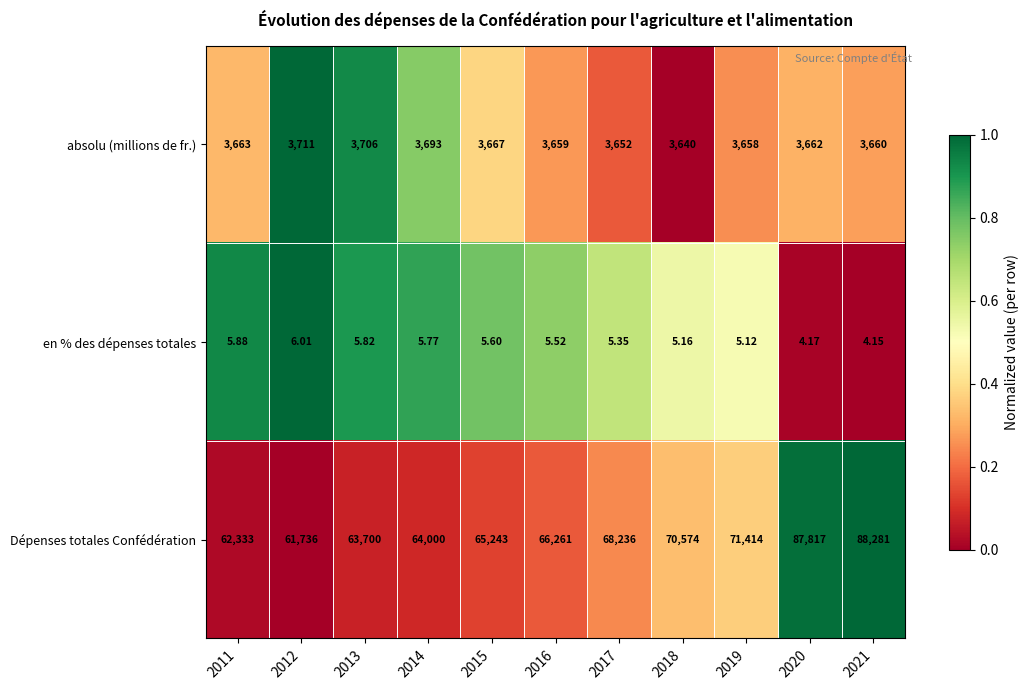

Which series changed the most between 2015 and 2021?

Dépenses totales Confédération